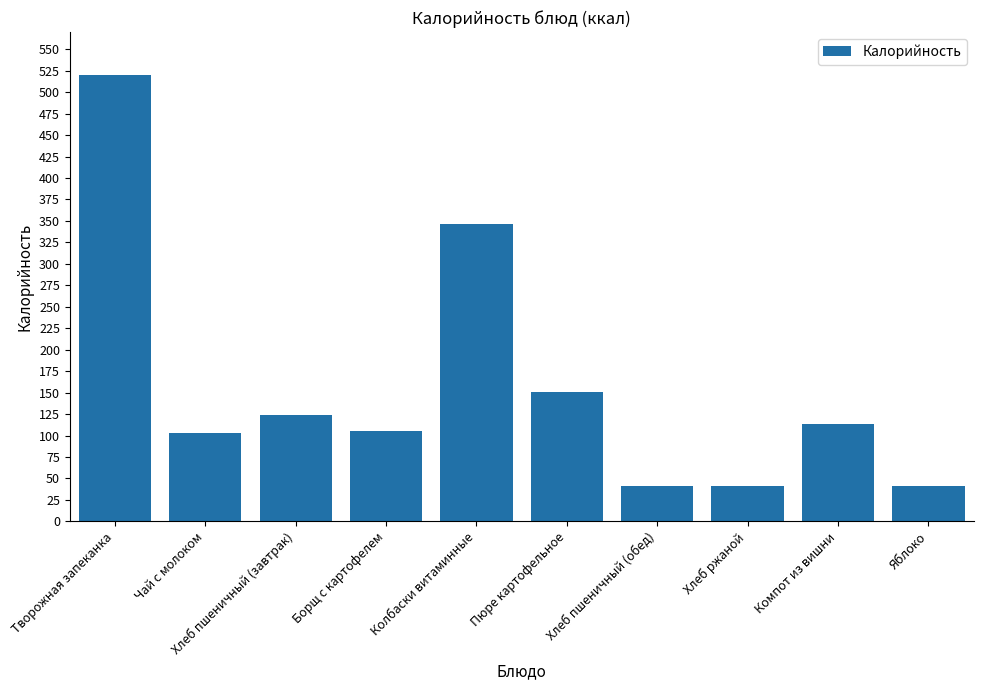

What is the sum of all values?

1585.5